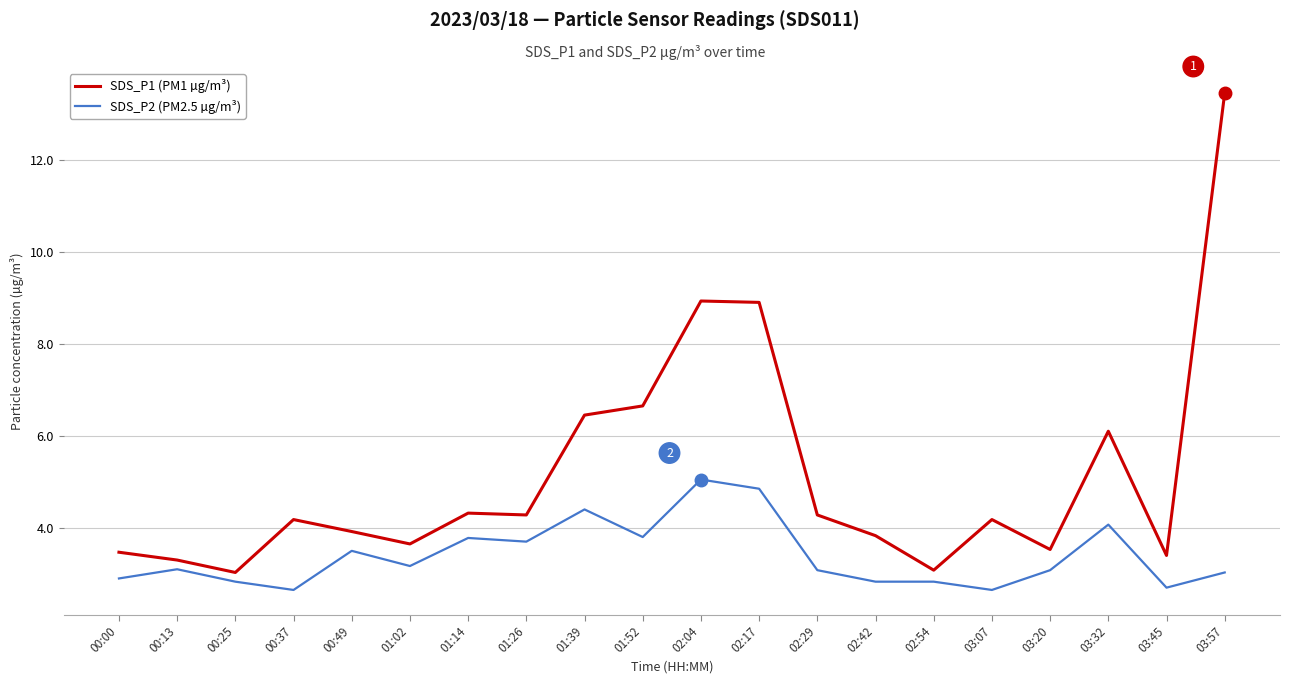

What is the total value across all series at 03:45?

6.1